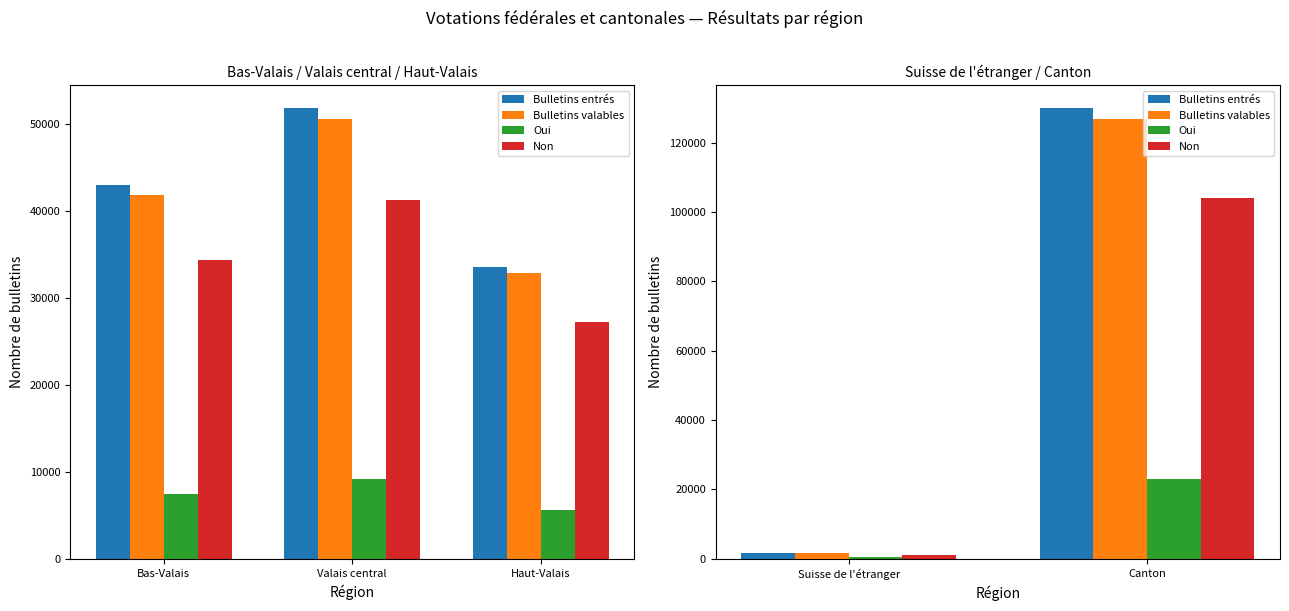

What is the value of the Bulletins valables bar at the 1st from the left?

1560